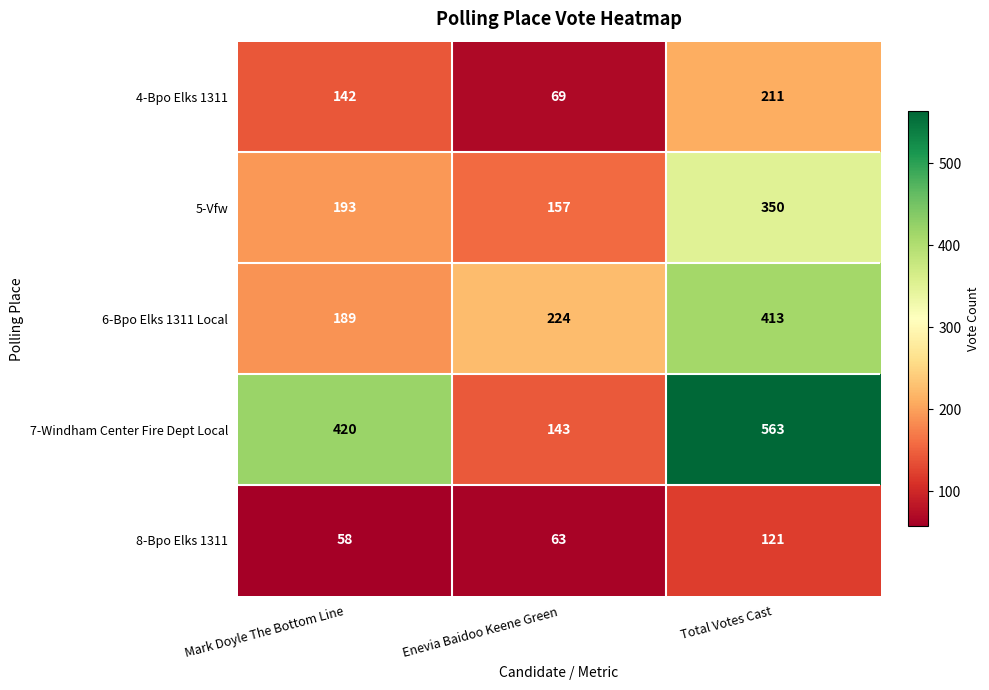

At which category does the chart reach its peak across all series?

Total Votes Cast